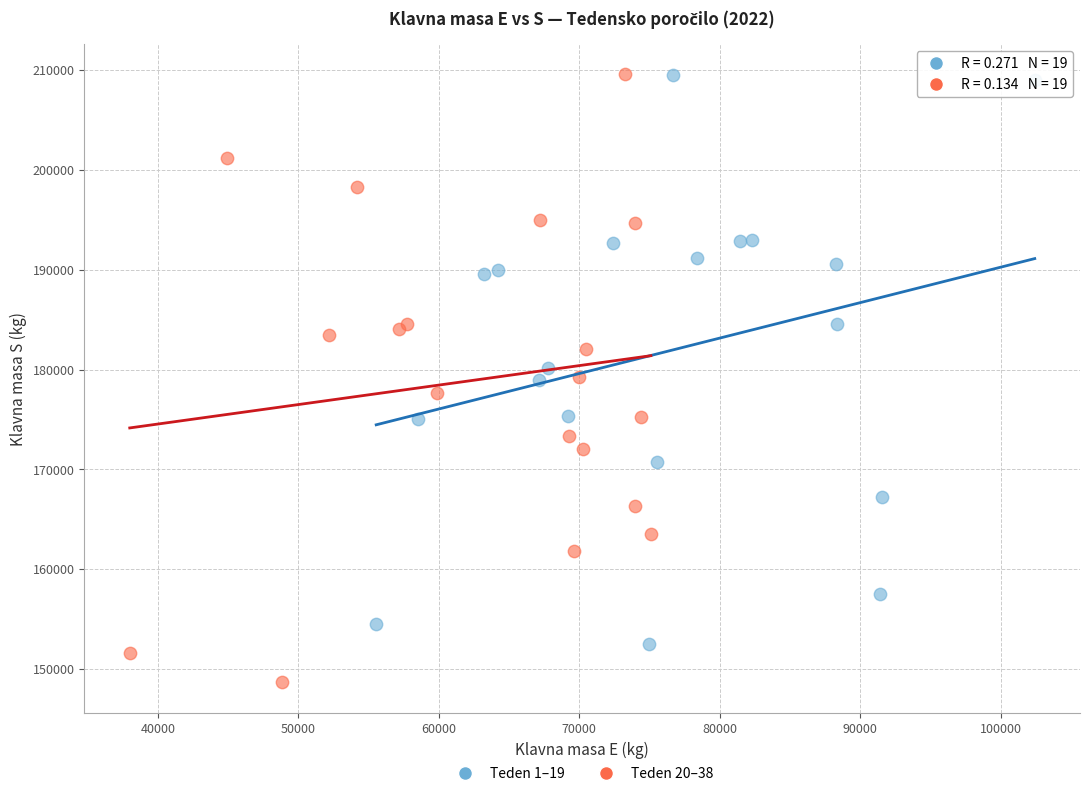

Which series reaches the minimum Y coordinate?

Teden 20–38